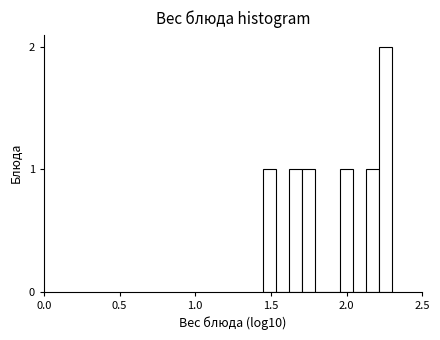

Read against the x-axis, roughly where is the centre of the tallest bar?

2.25